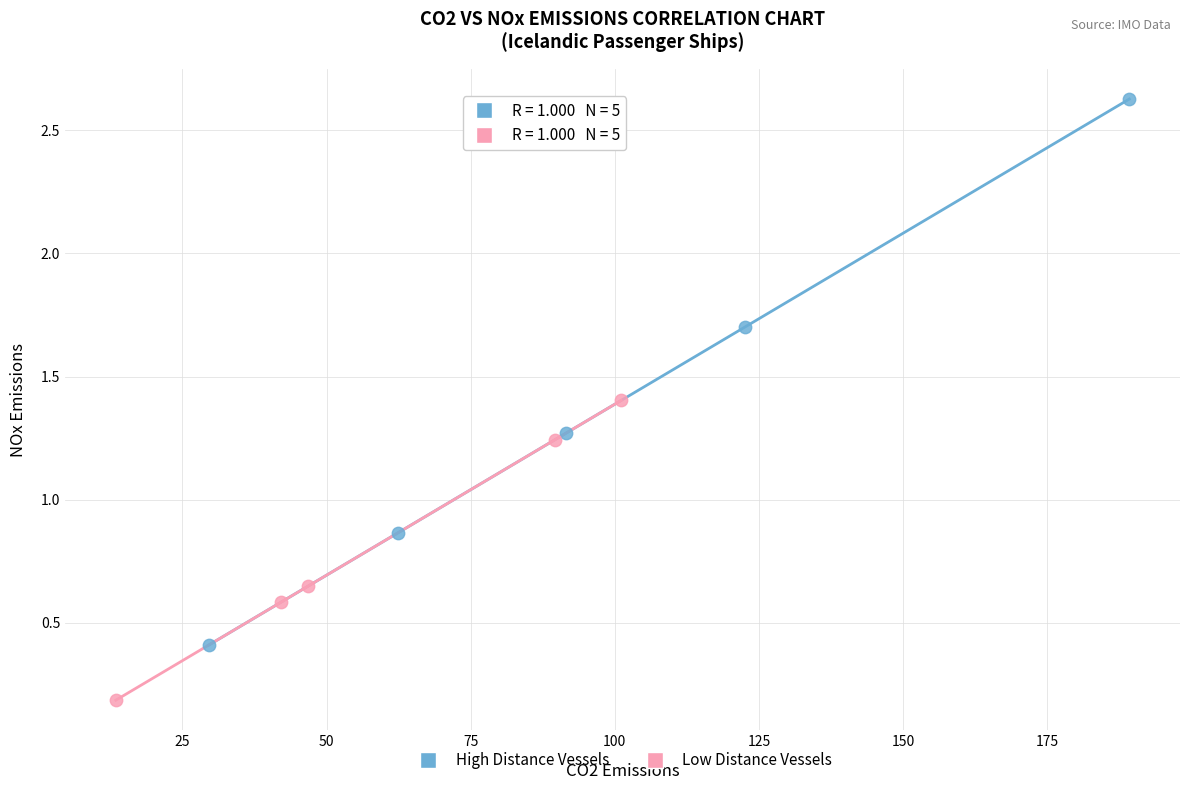

Which series has the widest spread of Y values?

High Distance Vessels